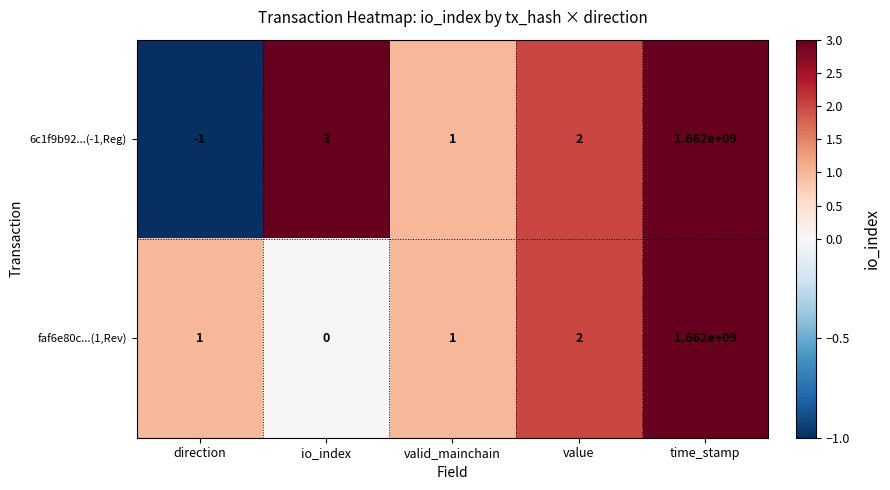

What is the difference between the maximum and minimum values in the 6c1f9b92...(-1,Reg) series?

1662000001